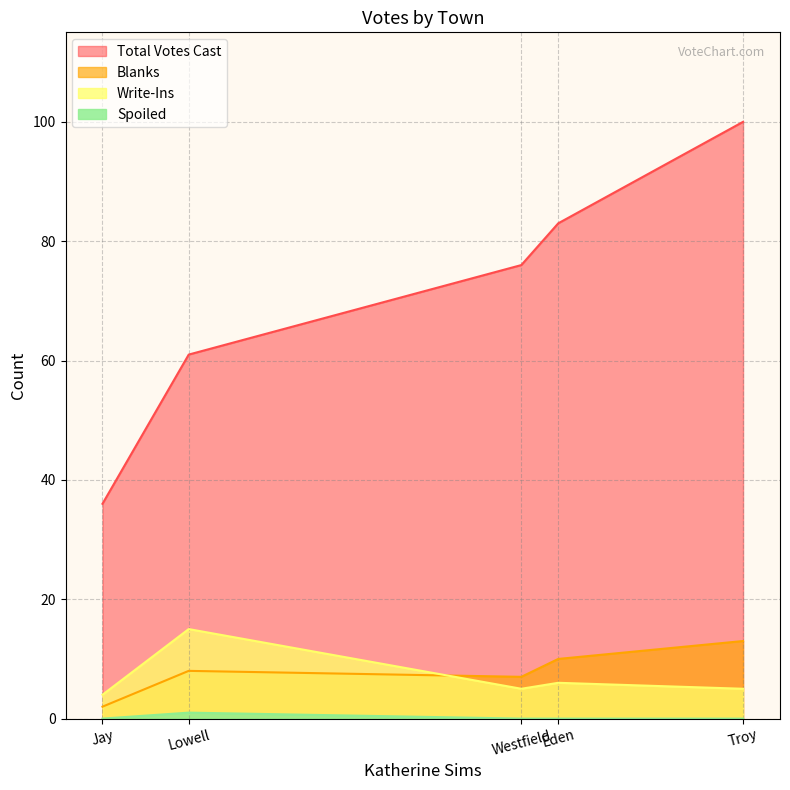

How many lines are shown in the chart?

4